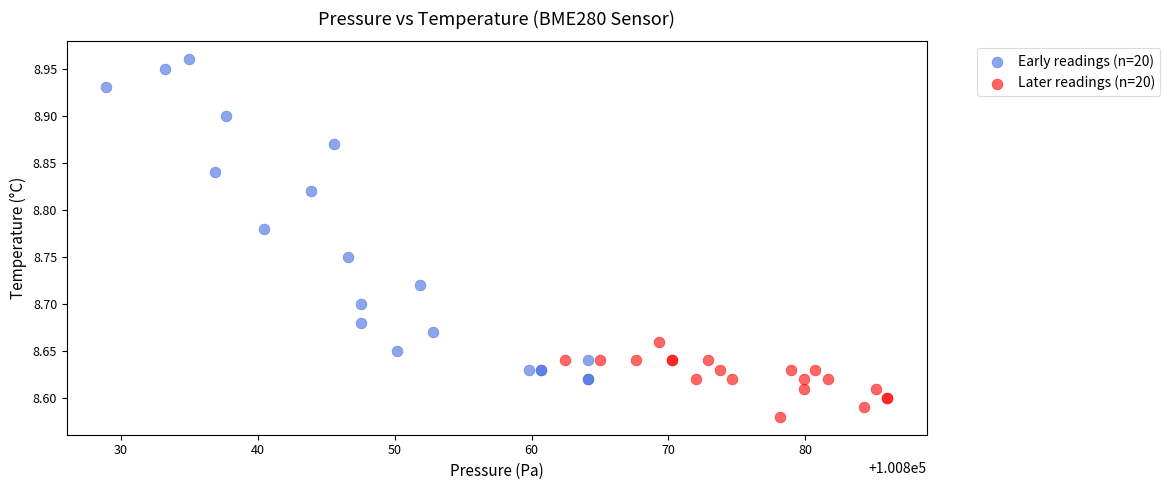

Which series contains the highest Y value?

Early readings (n=20)